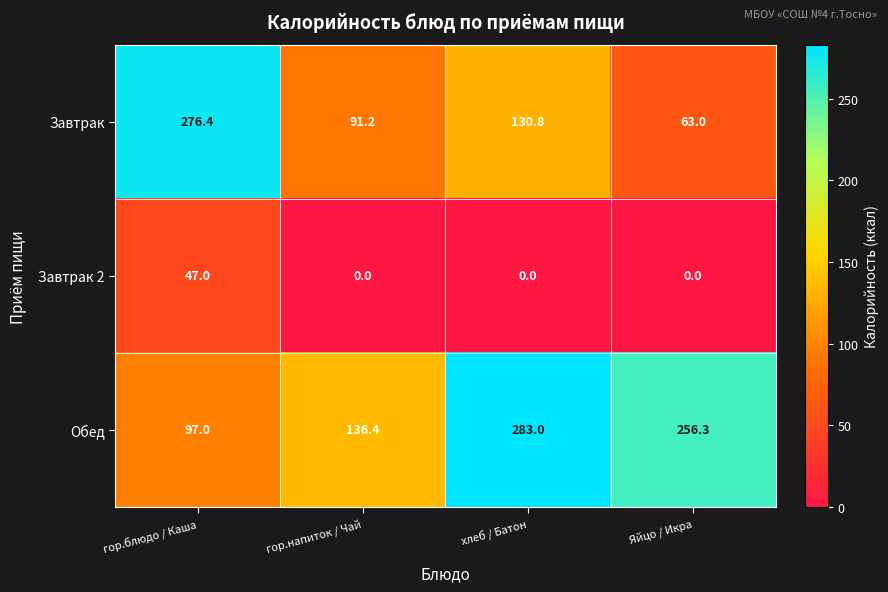

What is the difference between the highest and lowest values at гор.блюдо / Каша?

229.4